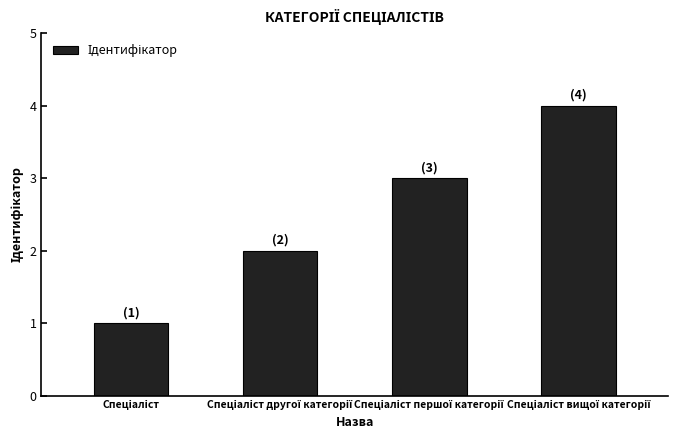

What is the sum of all values?

10